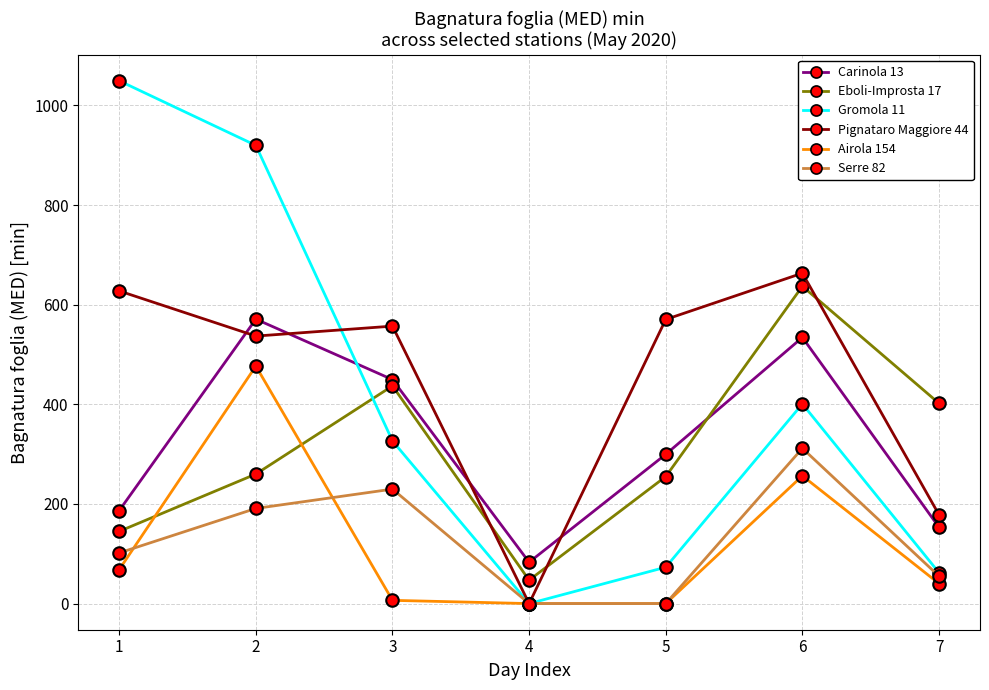

Which series has the largest range (max minus min)?

Gromola 11